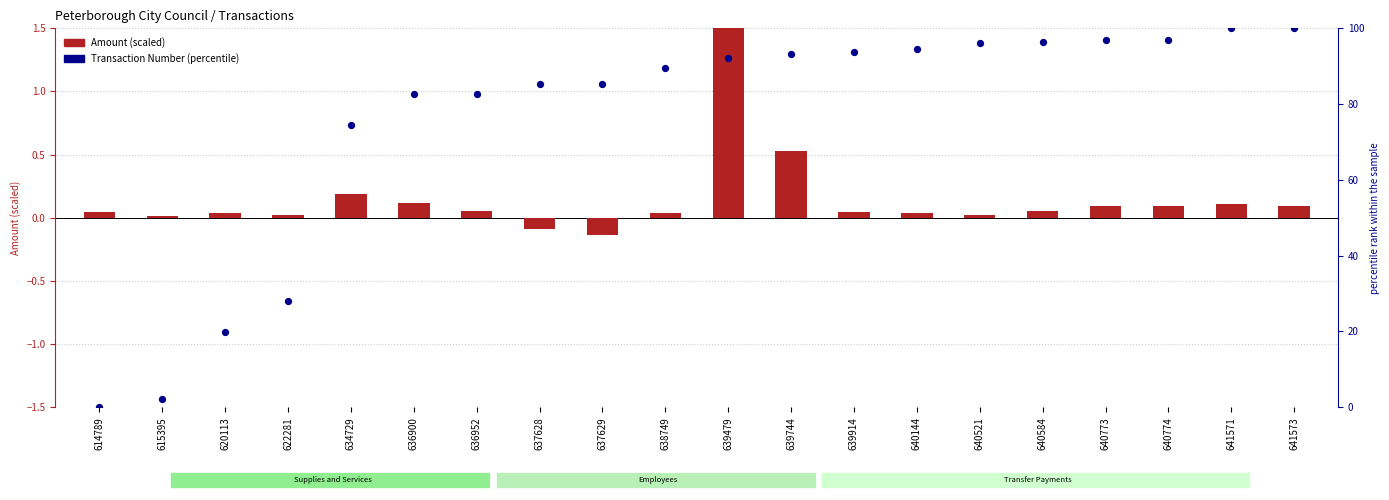

Which series has the widest spread of Y values?

Transaction Number (percentile)